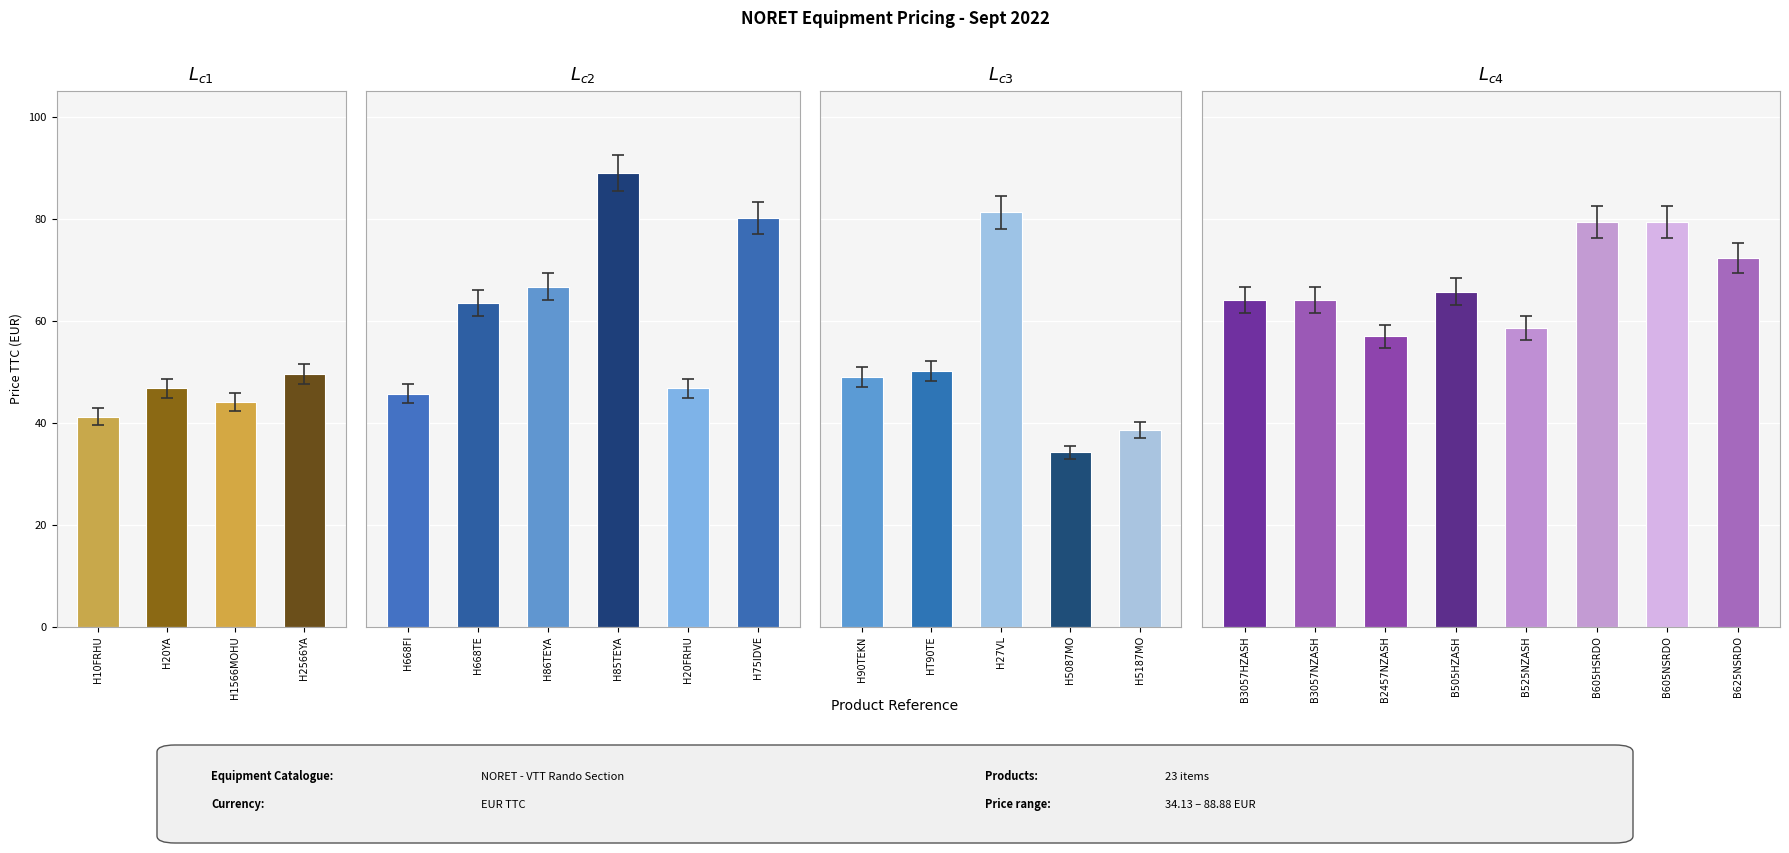

List the labels in order of value, smallest first.

H5087MO, H5187MO, H10FRHU, H1566MOHU, H668FI, H20YA, H20FRHU, H90TEKN, H2566YA, HT90TE, B2457NZASH, B525NZASH, H668TE, B3057HZASH, B3057NZASH, B505HZASH, H86TEYA, B625NSRDO, B605HSRDO, B605NSRDO, H75IDVE, H27VL, H85TEYA